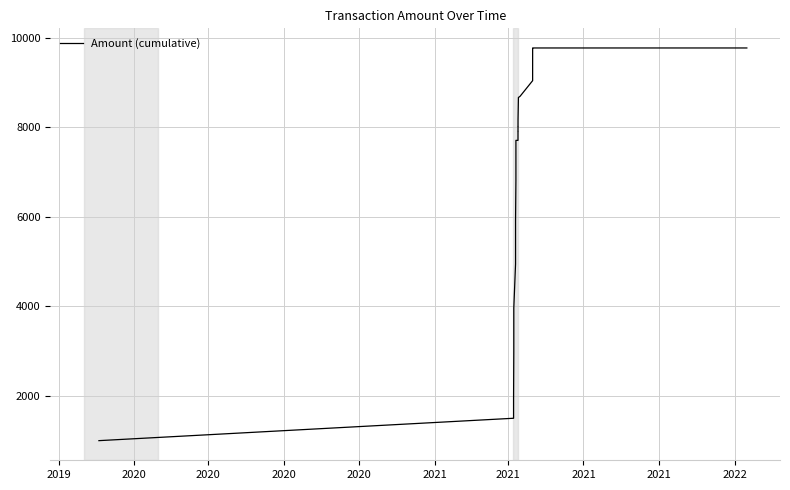

What is the label of the 24th point from the right?

2021